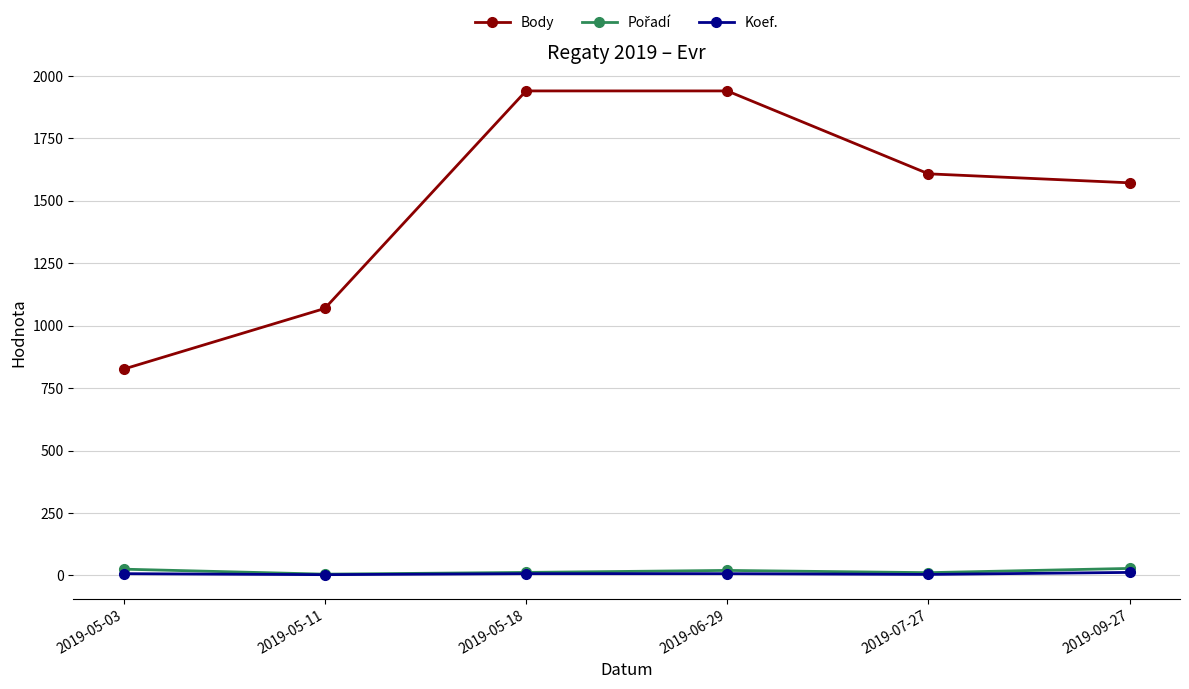

How many values in the Body series are below 1608?

3